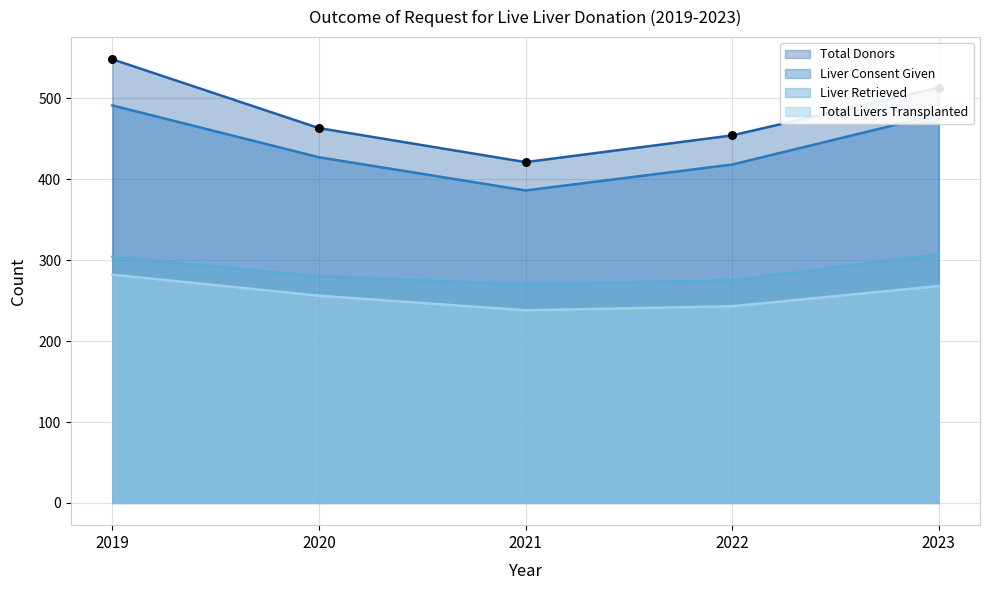

Which series reaches the maximum Y coordinate?

Total Donors